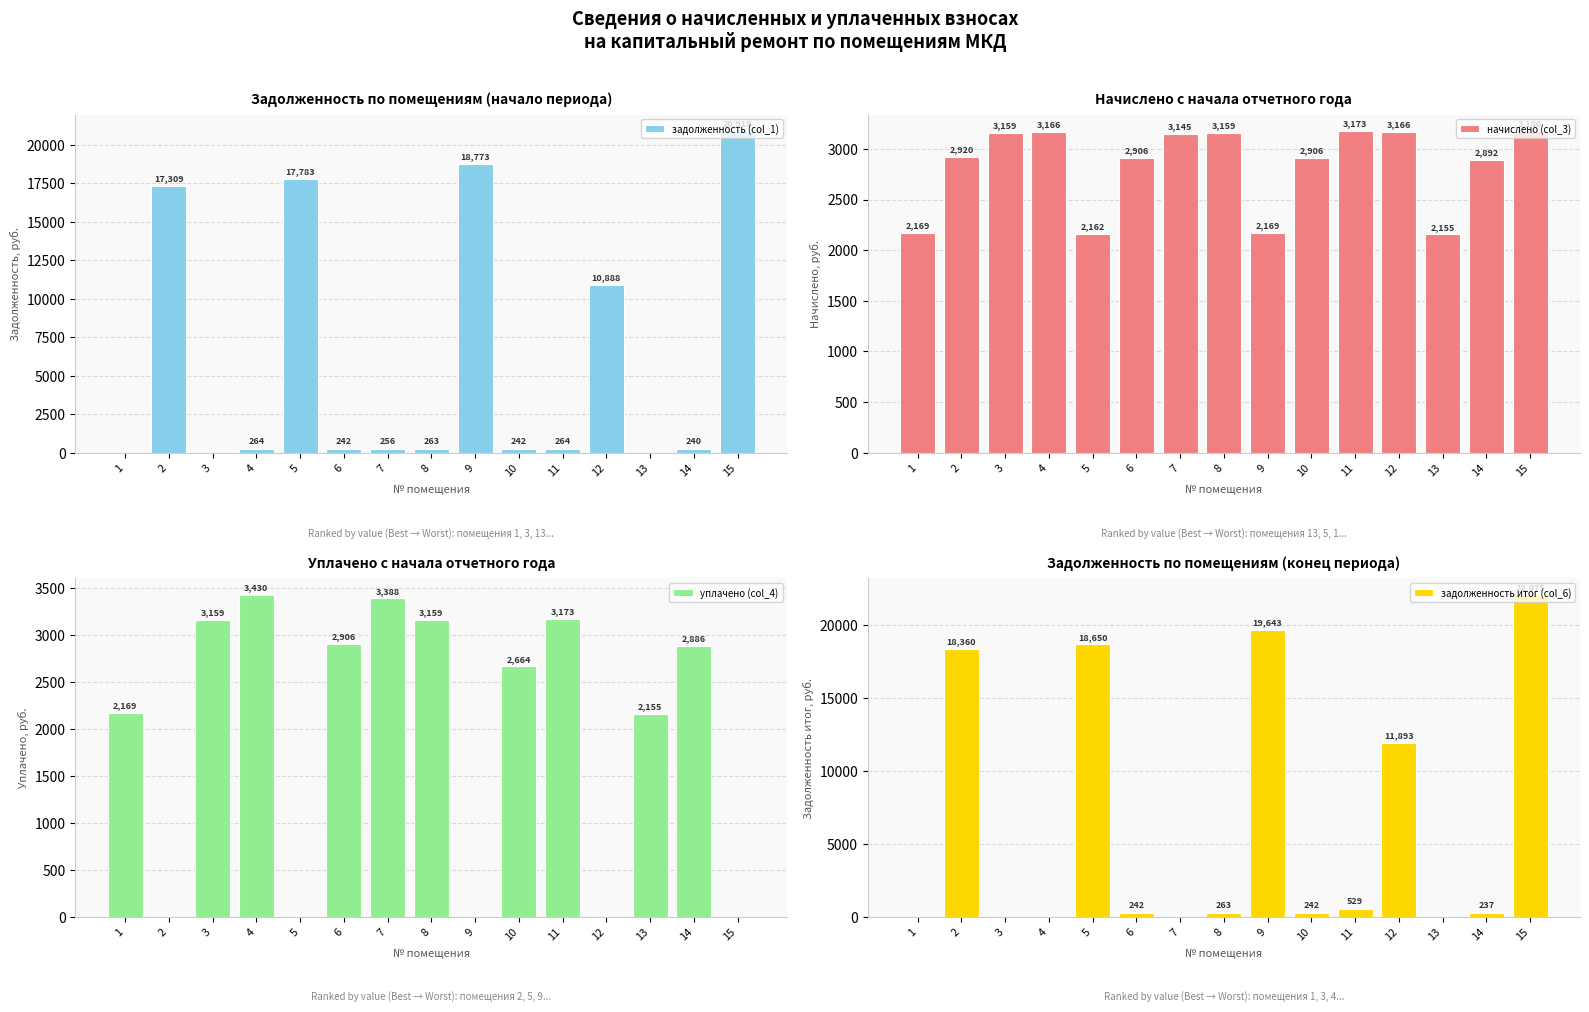

Rank the categories by задолженность (col_1) value from highest to lowest.

15, 9, 5, 2, 12, 11, 4, 8, 7, 6, 10, 14, 1, 3, 13